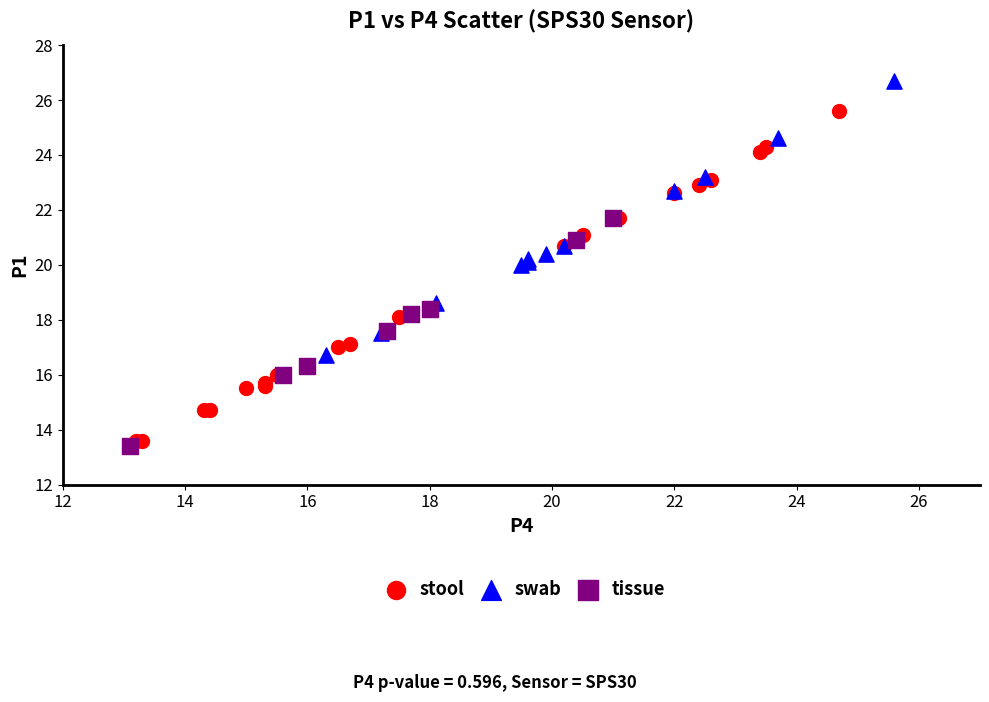

Which series has the widest spread of Y values?

stool